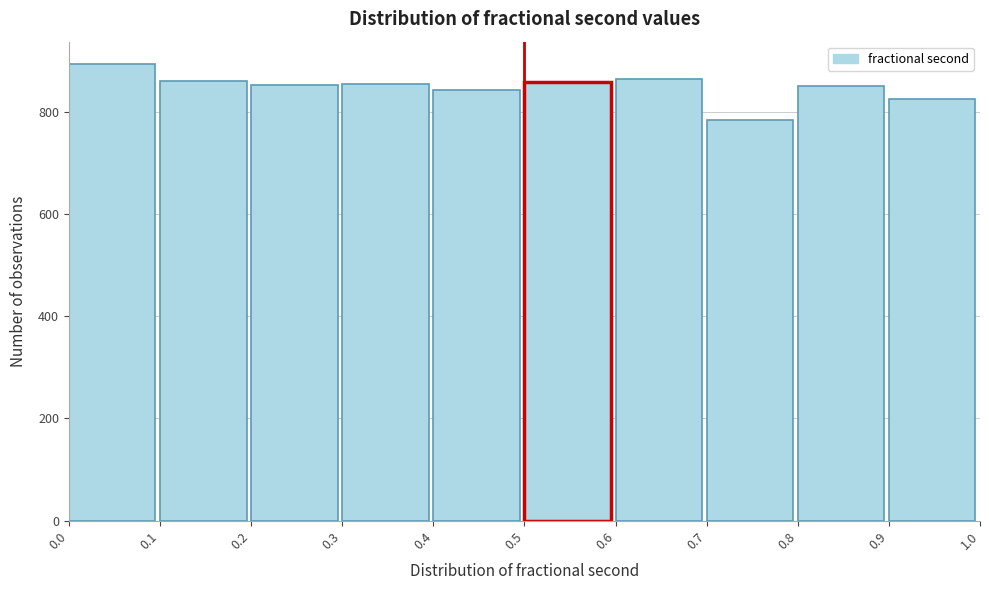

Reading left to right, transcribe this chart: for each bar, give the range it covers on the x-axis and its height. The values are not printed on the chart, so give them approximately, as read against the axis.

0.0 to 0.1: 900
0.1 to 0.2: 860
0.2 to 0.3: 860
0.3 to 0.4: 860
0.4 to 0.5: 840
0.5 to 0.6: 860
0.6 to 0.7: 860
0.7 to 0.8: 780
0.8 to 0.9: 860
0.9 to 1.0: 820